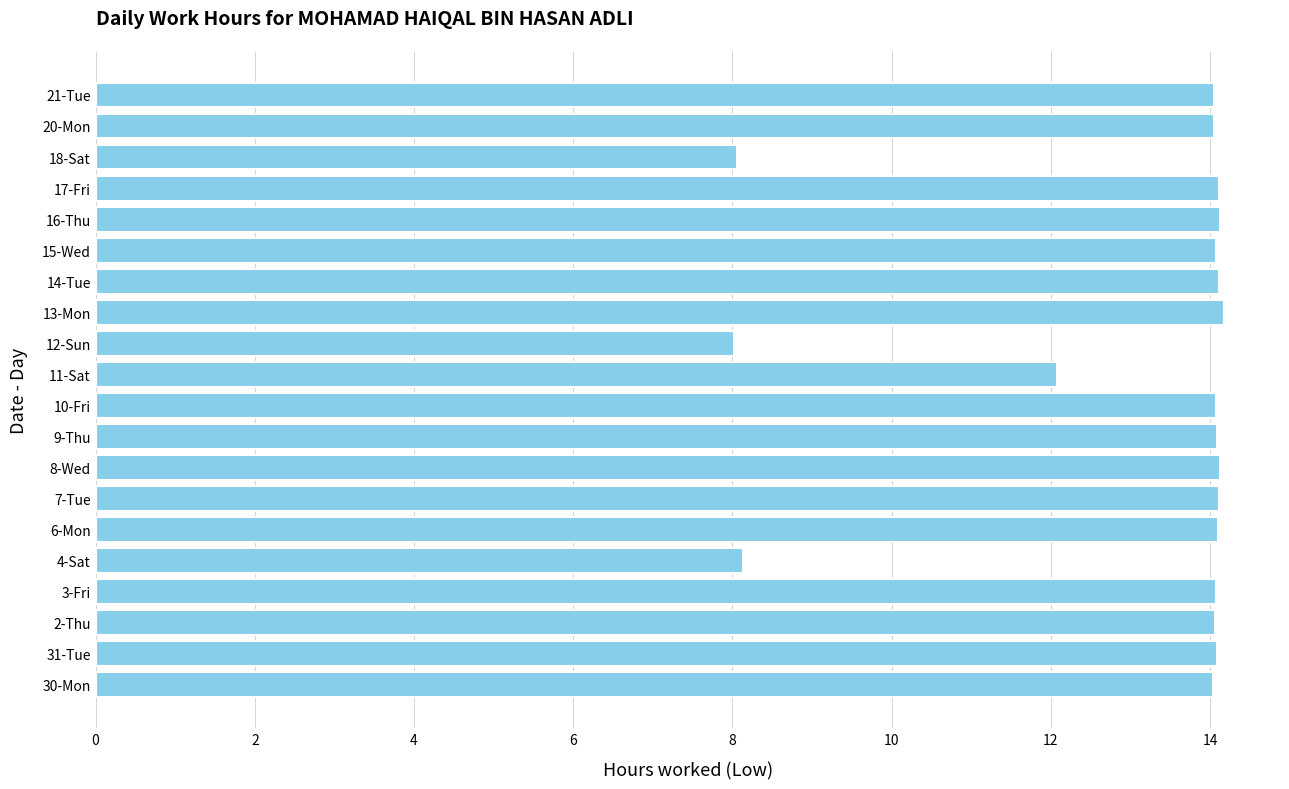

At which label is the value closest to 11?

11-Sat